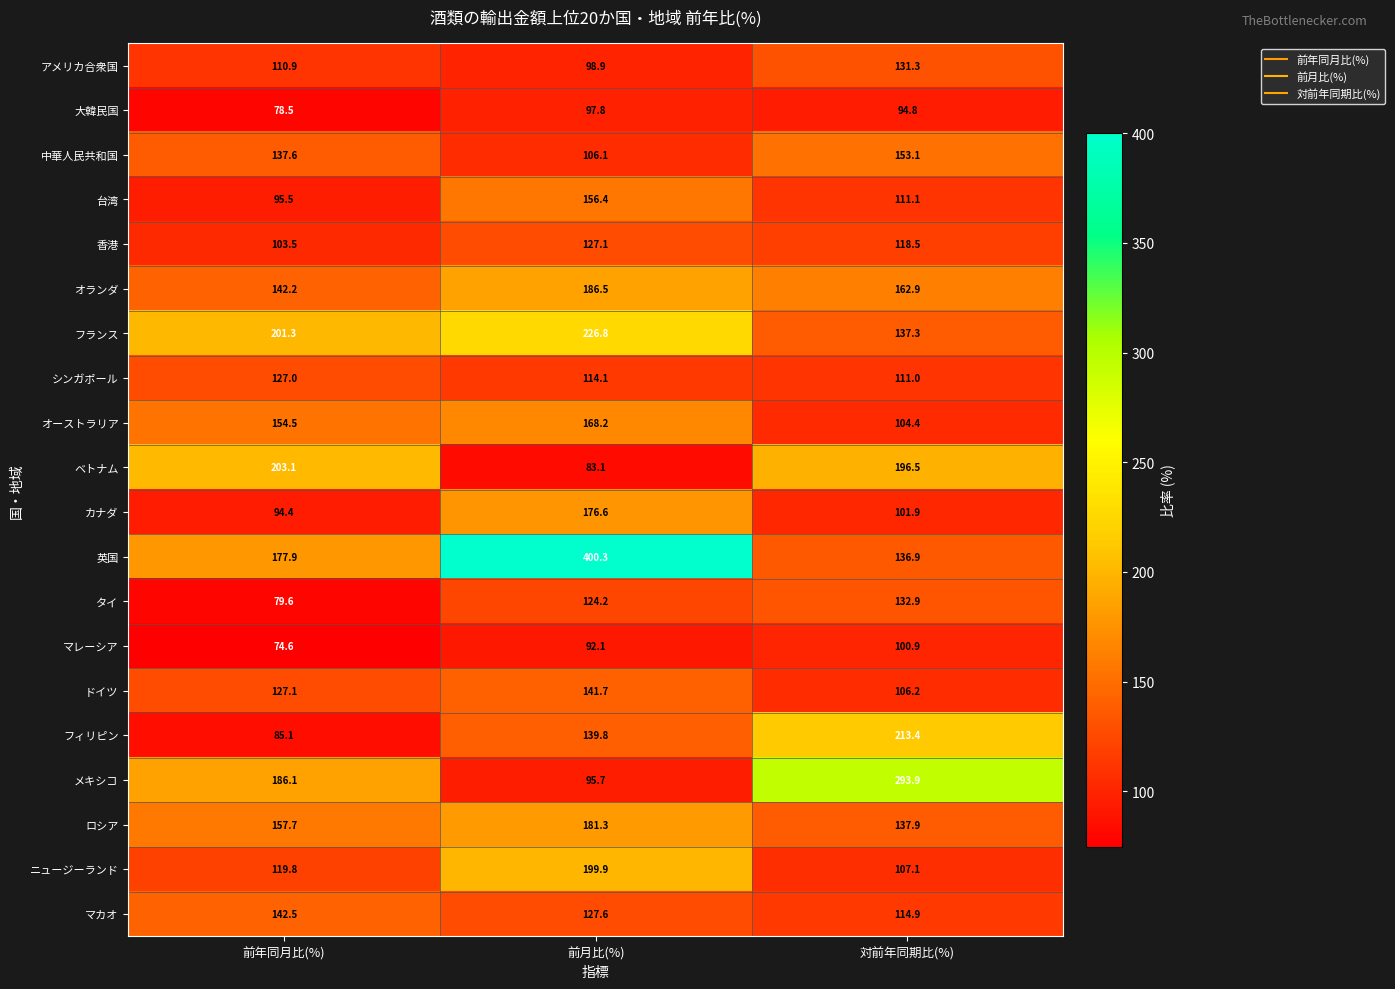

At which category is the sum across all series the highest?

前月比(%)